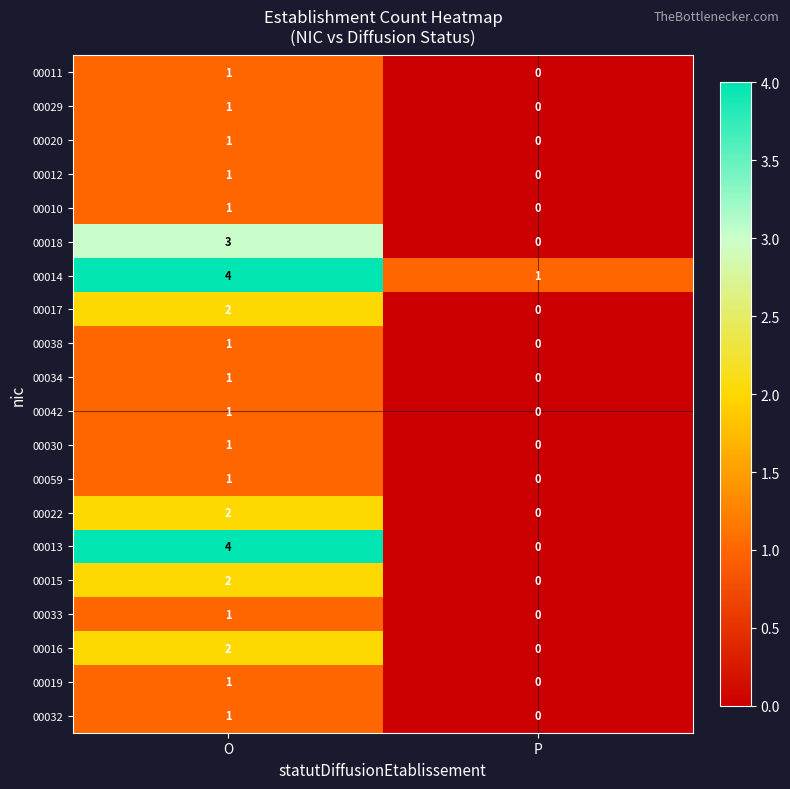

Which series has the largest total across all categories?

00014